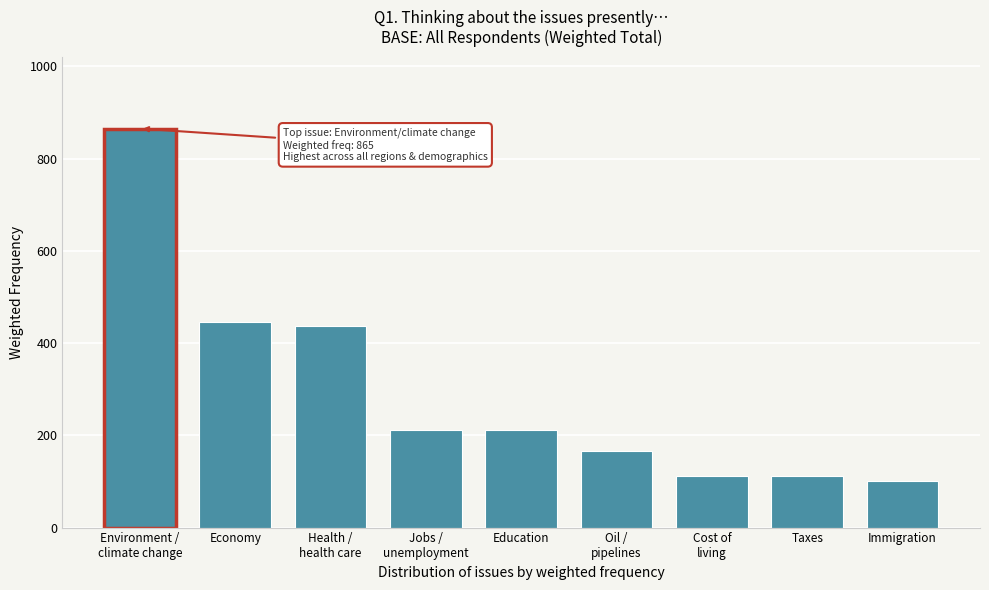

Where is the data nearest to the value 482?

Economy